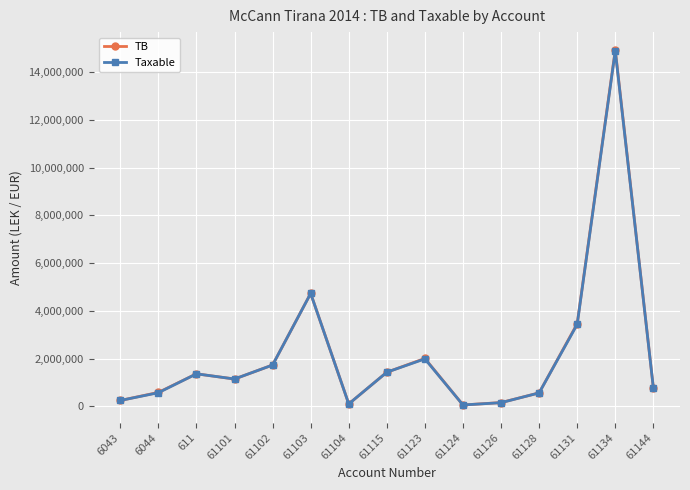

What is the label of the 14th point from the left?

61134